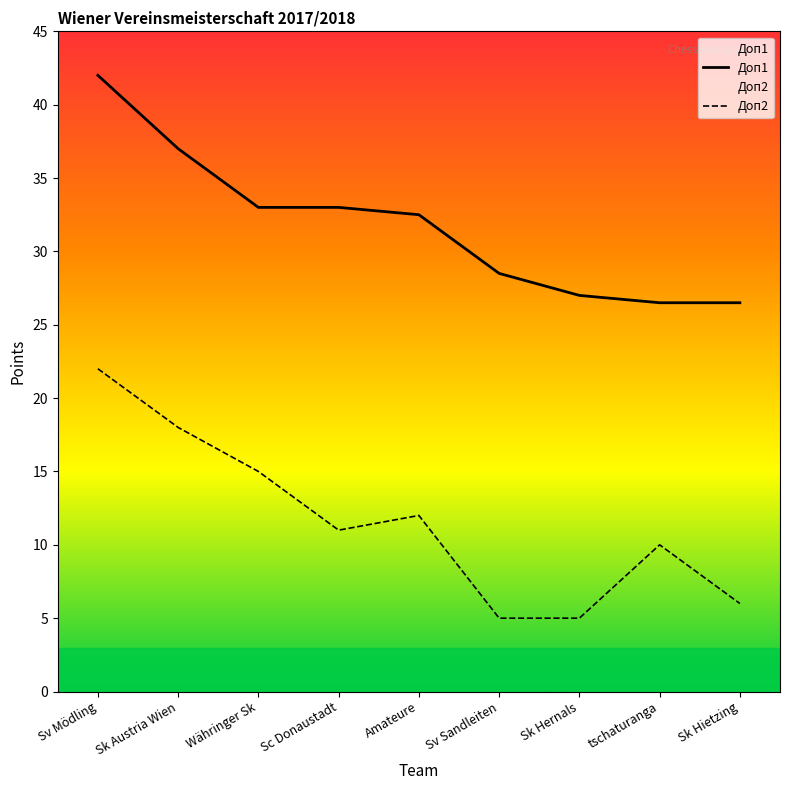

Where does the Доп2 series first go above 11?

Sv Mödling